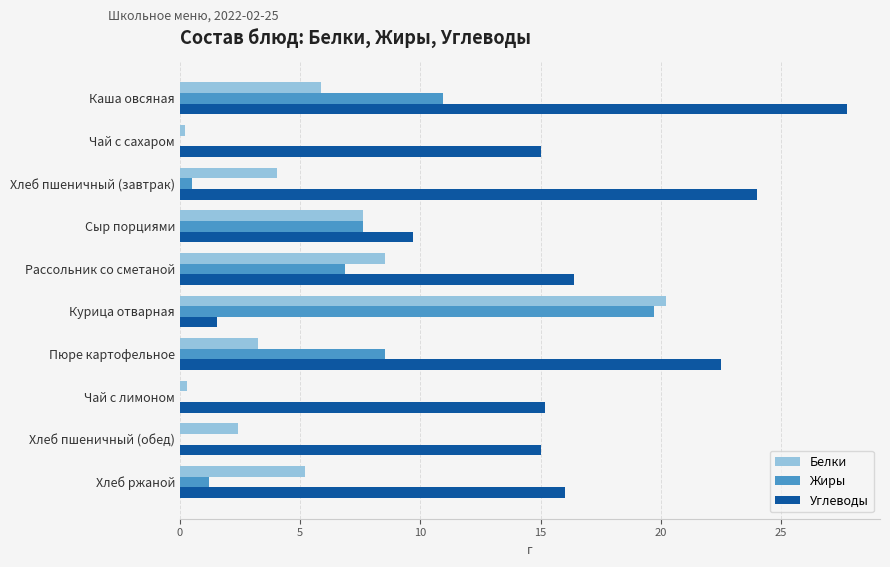

What is the sum of all Жиры values?

55.3